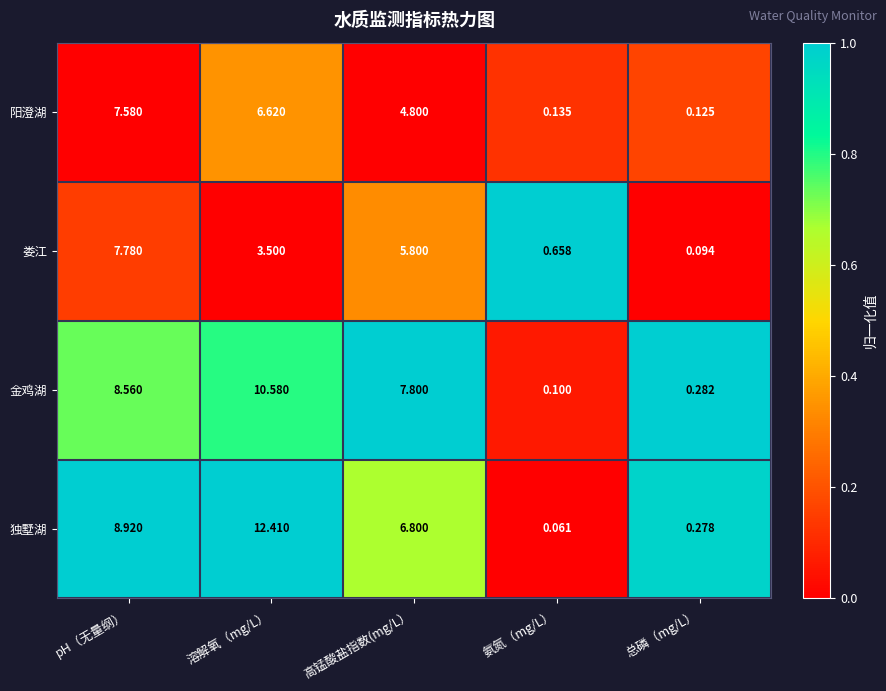

Which label corresponds to the smallest value in the chart?

氨氮（mg/L）